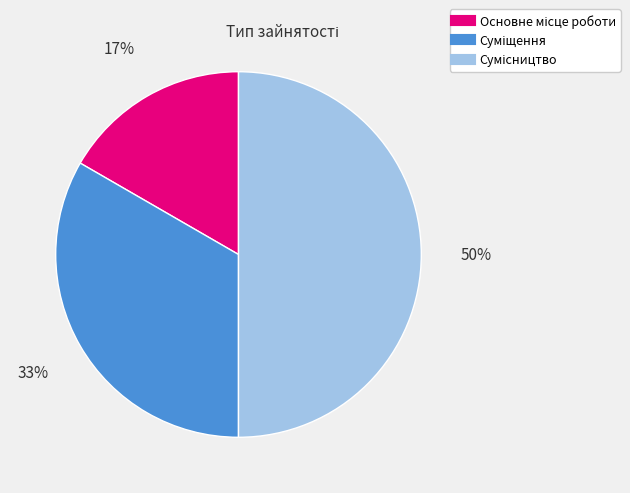

To the nearest percent, what is the average slice percentage?

33%